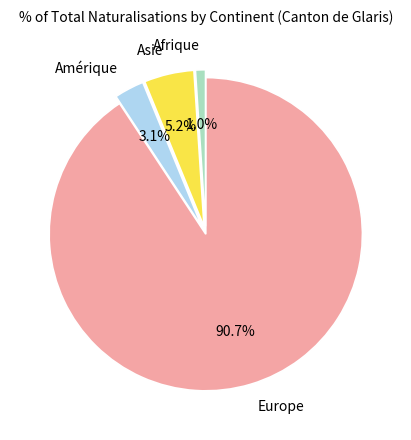

True or false: Afrique accounts for 1% of the total.

True